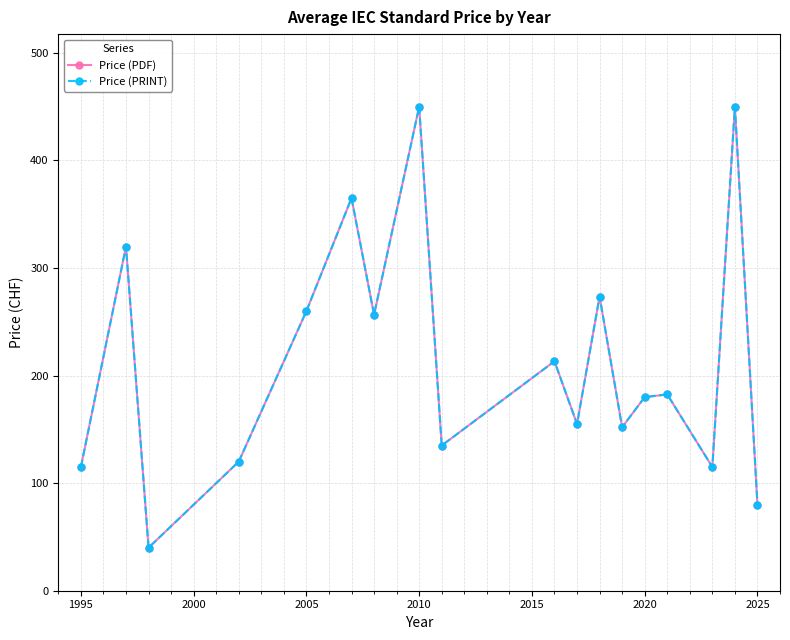

Is this an area chart (filled region under the line)?

No